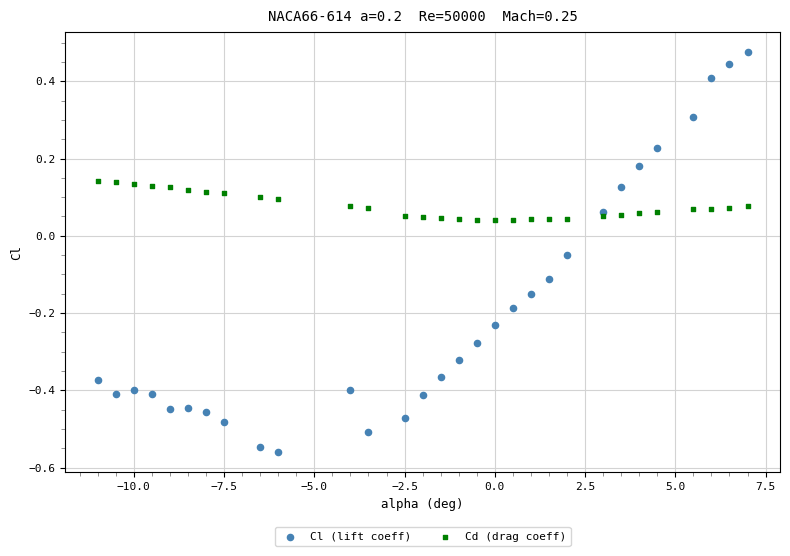

Which series has the largest Y range (max minus min)?

Cl (lift coeff)